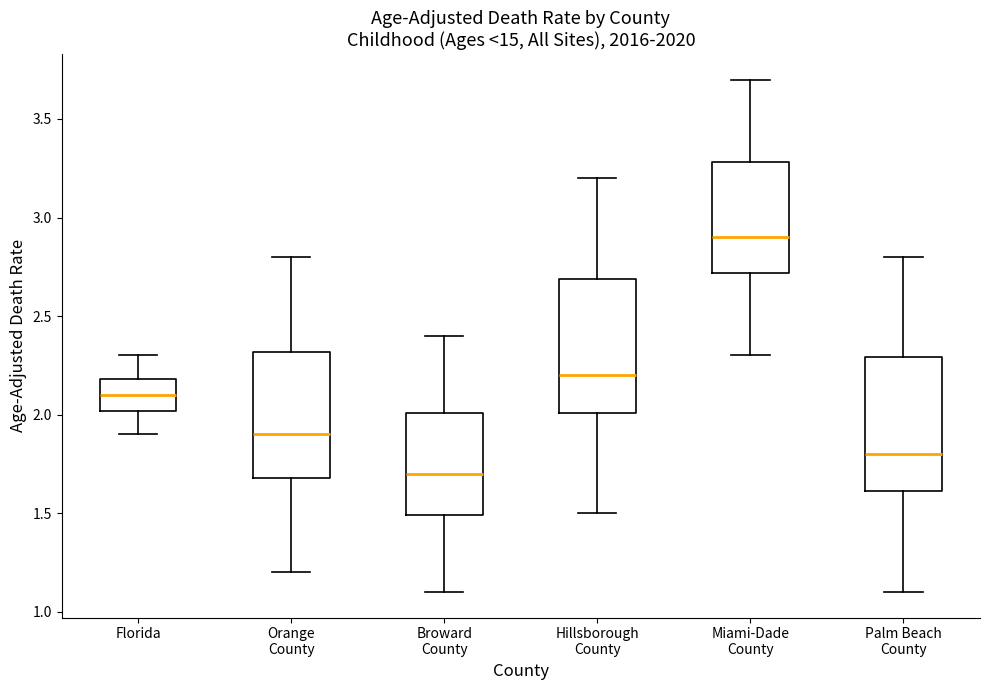

Reading left to right, read every box against the y-axis: the position of its median line, the range the box covers, and the ends of its whiskers. The values are not printed on the chart, so give them approximately, as read against the axis.

Florida: median 2.1, box 2.0 to 2.2, whiskers 1.9 to 2.3
Orange County: median 1.9, box 1.7 to 2.3, whiskers 1.2 to 2.8
Broward County: median 1.7, box 1.5 to 2.0, whiskers 1.1 to 2.4
Hillsborough County: median 2.2, box 2.0 to 2.7, whiskers 1.5 to 3.2
Miami-Dade County: median 2.9, box 2.7 to 3.3, whiskers 2.3 to 3.7
Palm Beach County: median 1.8, box 1.6 to 2.3, whiskers 1.1 to 2.8